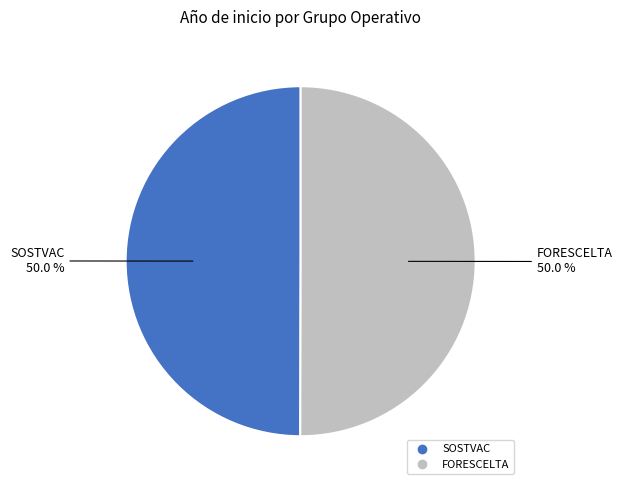

To the nearest percent, what is the average slice percentage?

50%